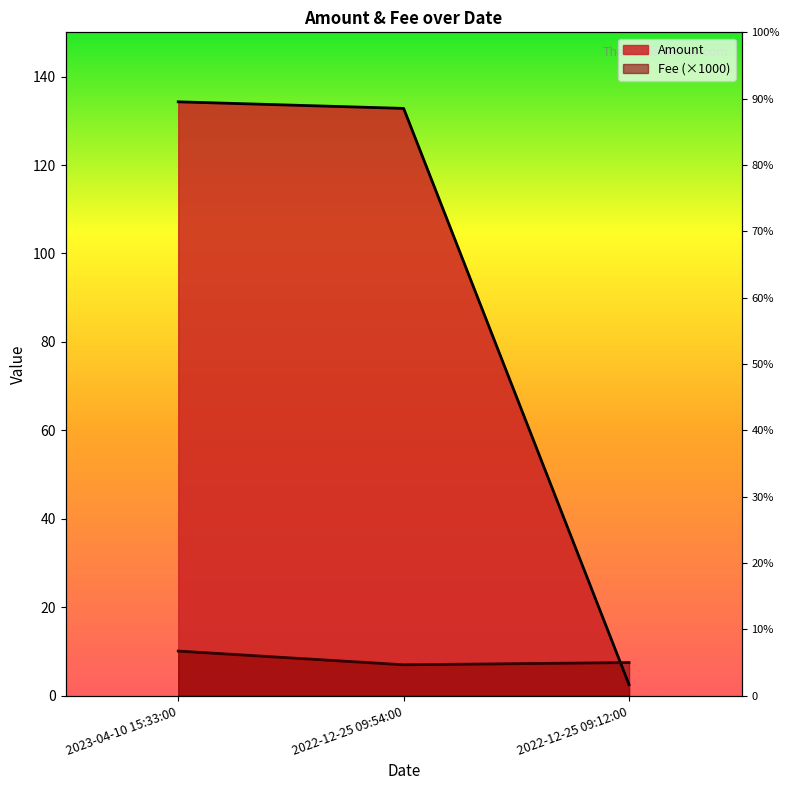

Is it true that Amount equals 27.1 at 2022-12-25 09:54:00?

False